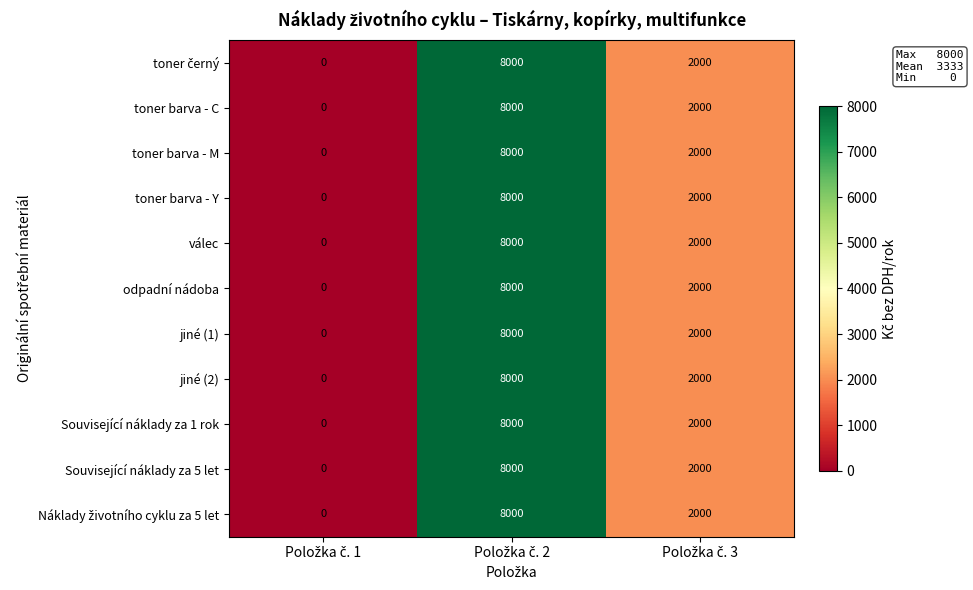

Count the number of data series in this chart.

11